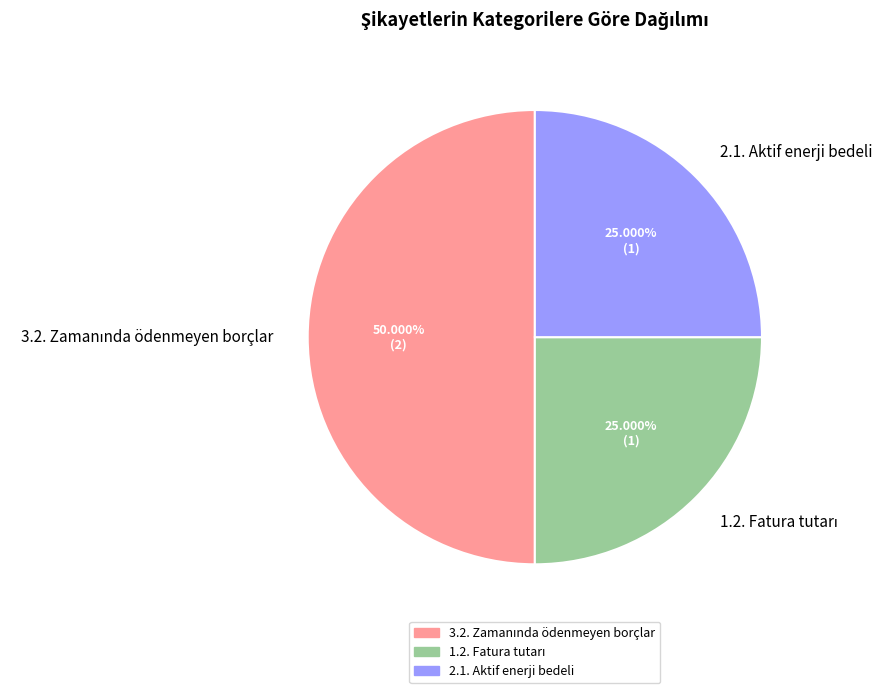

Does 2.1. Aktif enerji bedeli account for over 50% of the chart?

No